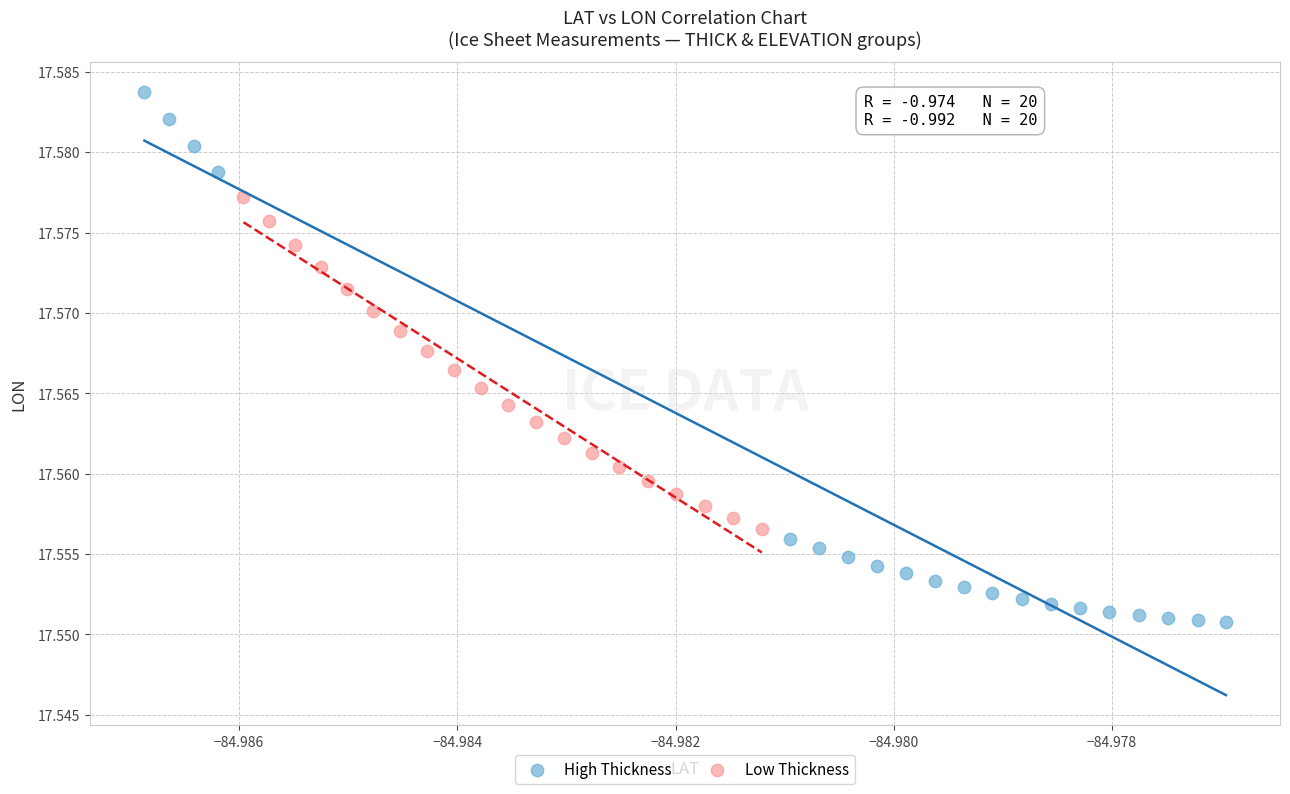

Which series reaches the minimum Y coordinate?

High Thickness